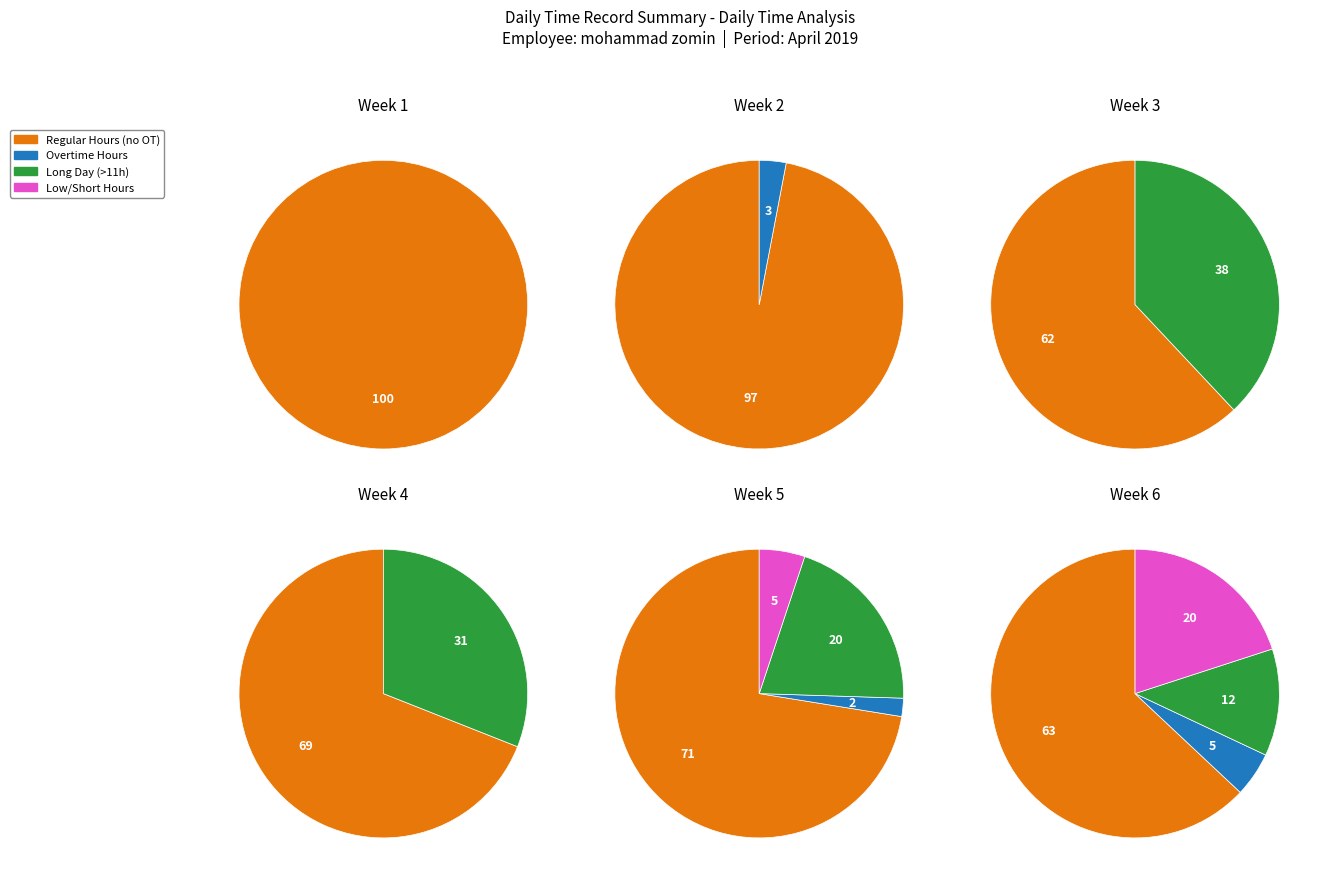

Does 0 account for over 50% of the chart?

No